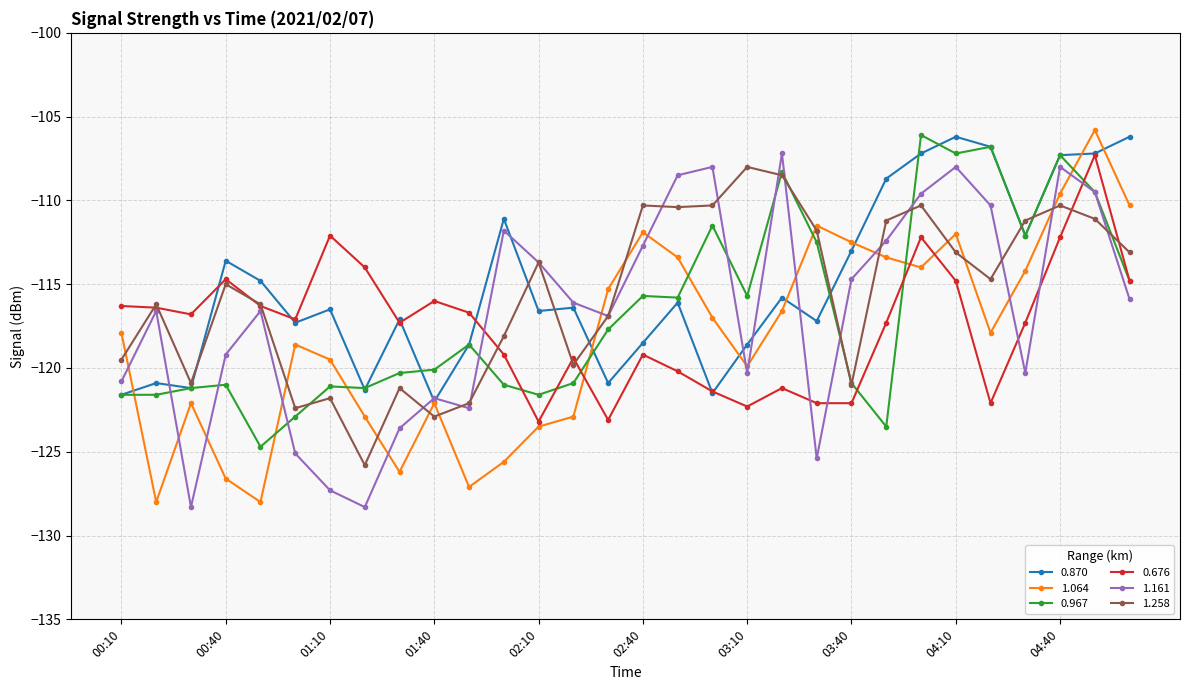

What is the value of the 0.870 point at the 30th from the left?

-106.2